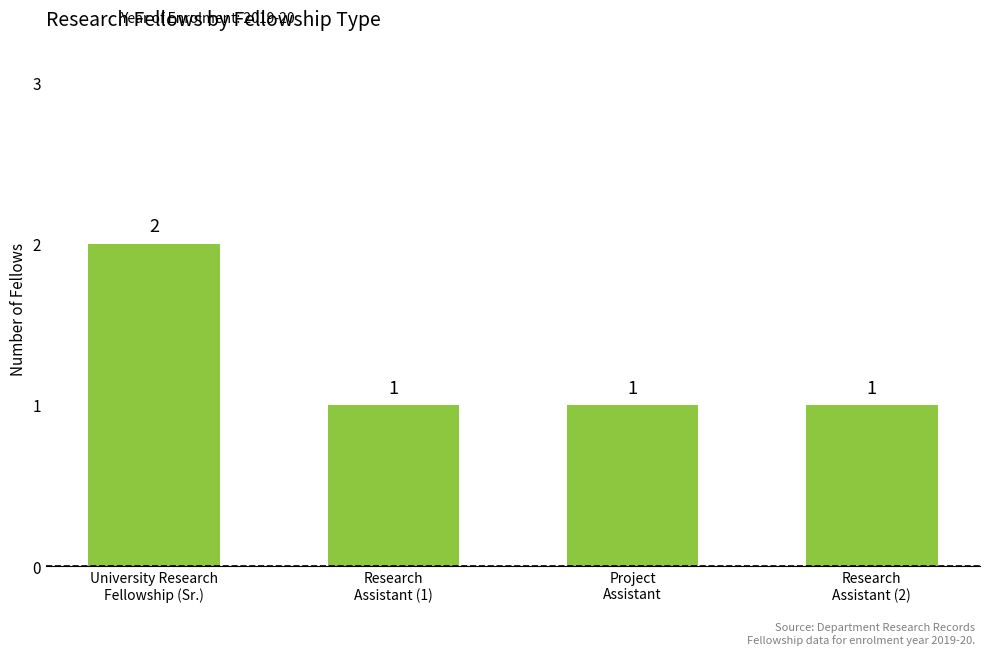

How many values are between 1 and 2?

4